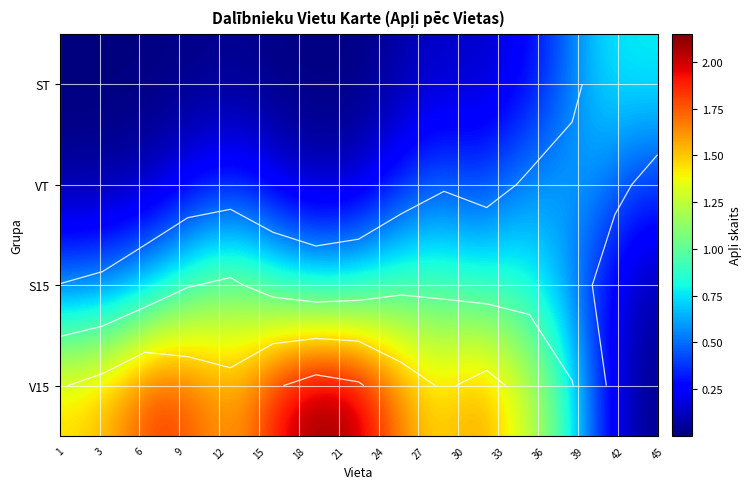

Count the number of data series in this chart.

4